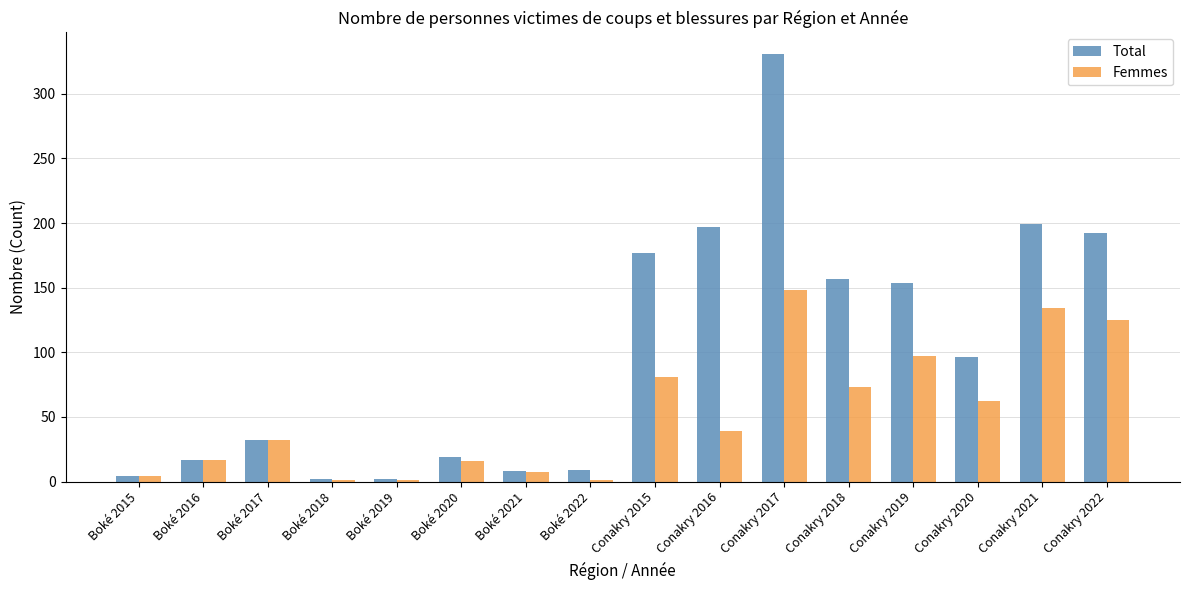

How many groups of bars are there?

16